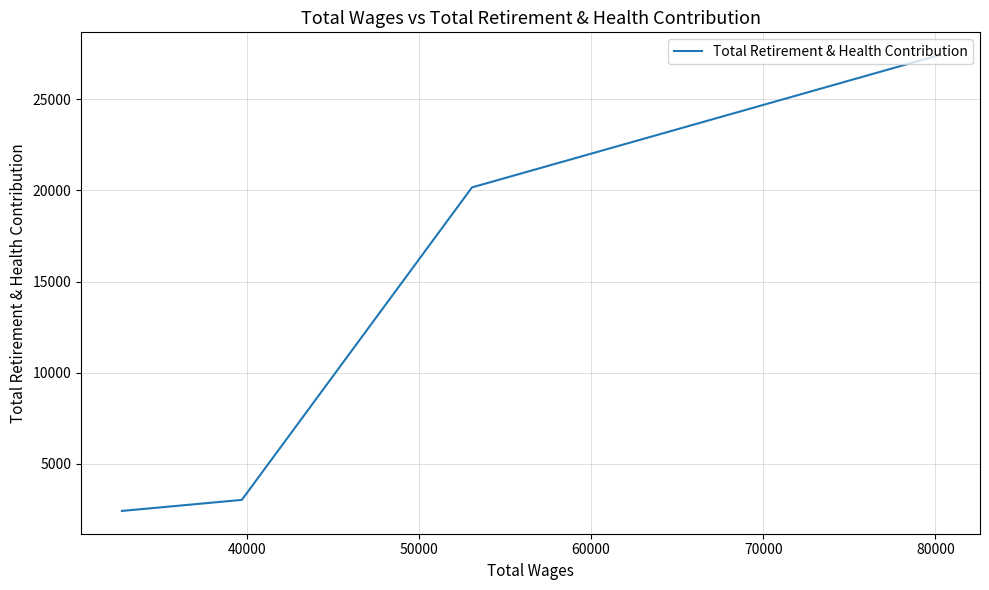

How many lines are shown in the chart?

1